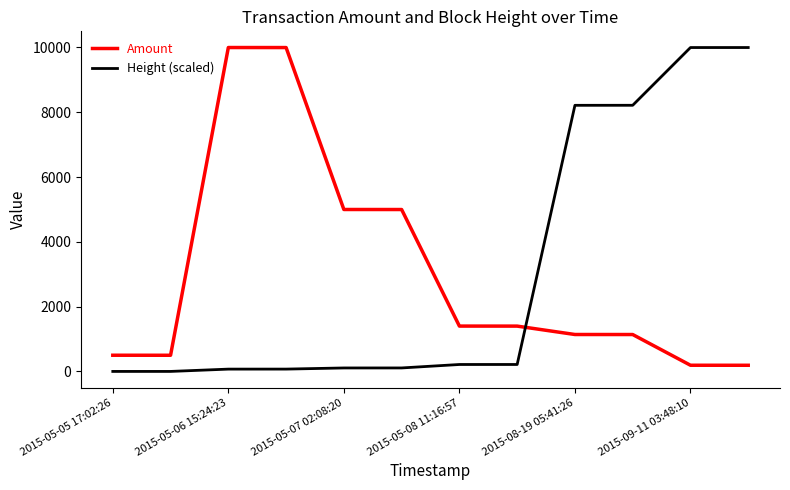

What is the difference between the maximum and minimum values in the Amount series?

9809.0